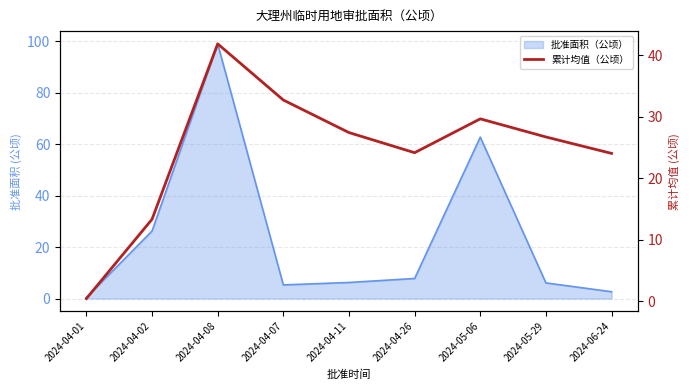

What is the label of the 5th point from the right?

2024-04-11